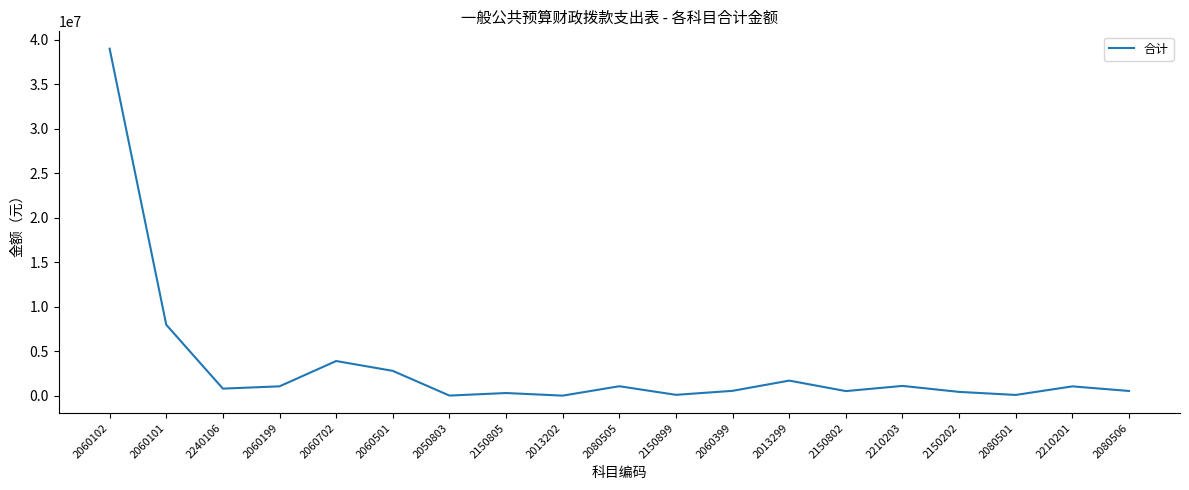

The value at 2210203 is 1103162.5. True or false?

True